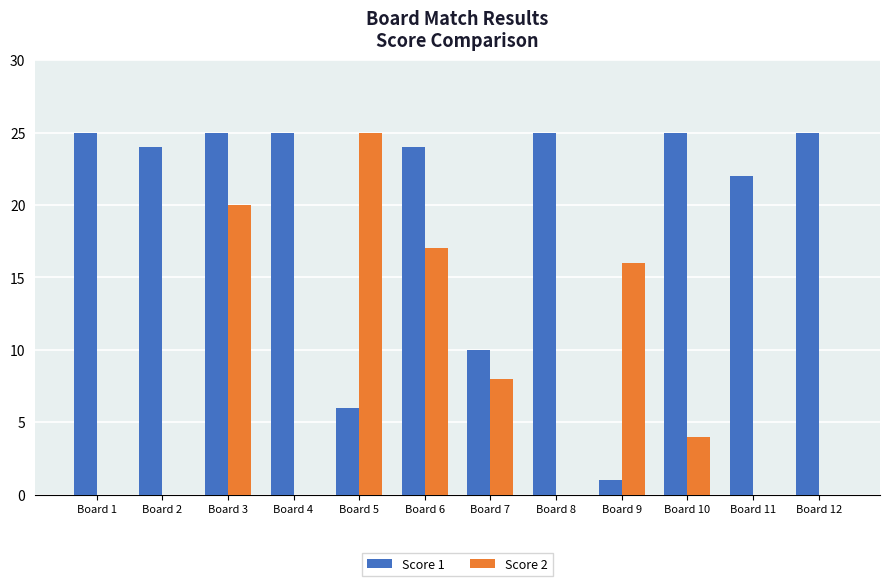

True or false: Score 2 has a value of 16 at Board 9.

True